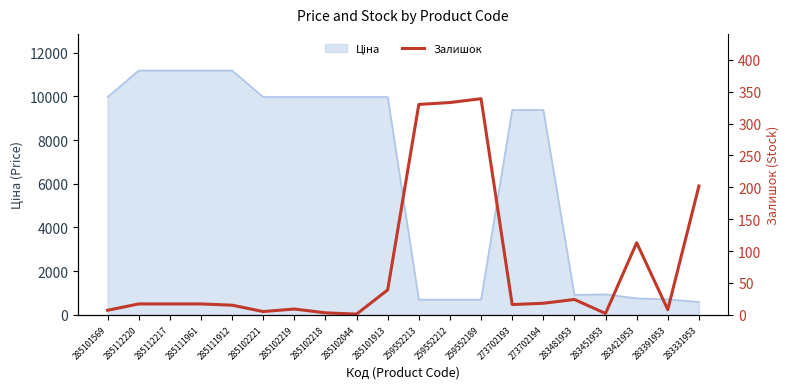

Which category has the highest value across all series?

259552189